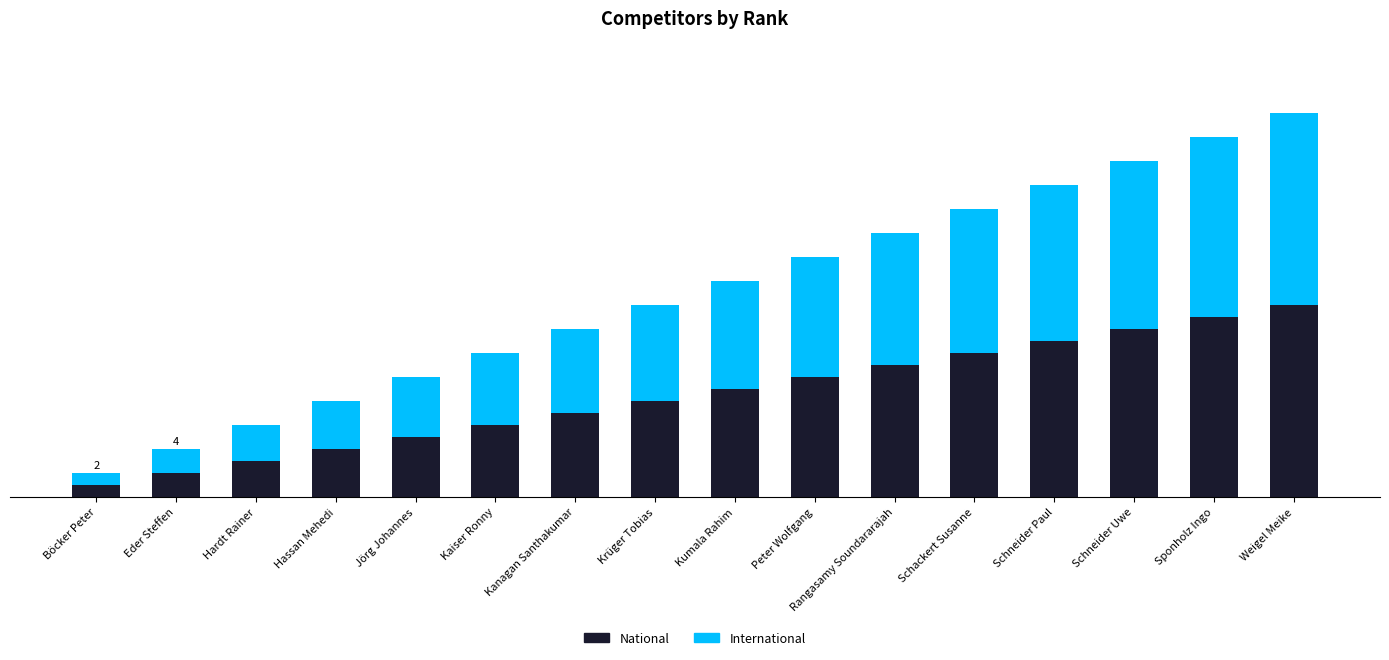

The National series shows 16 at Weigel Meike. True or false?

True